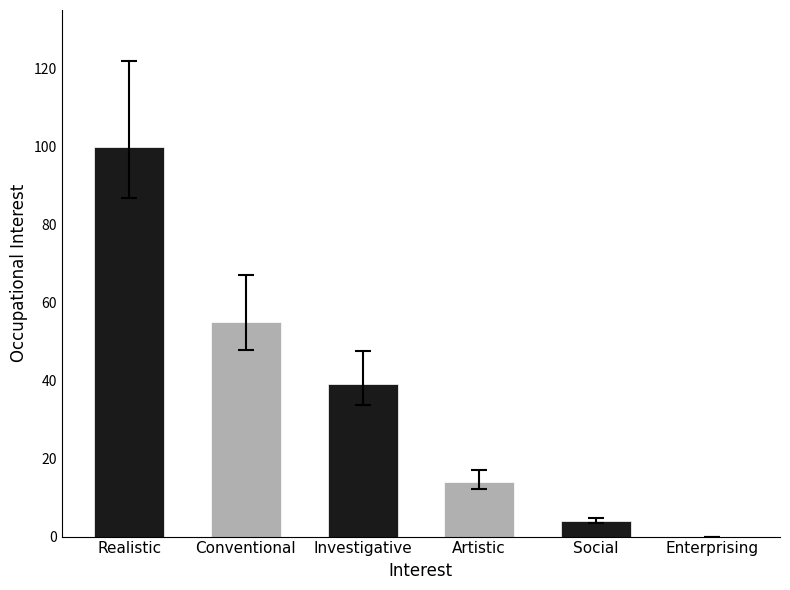

True or false: the data shows 55 at Conventional.

True